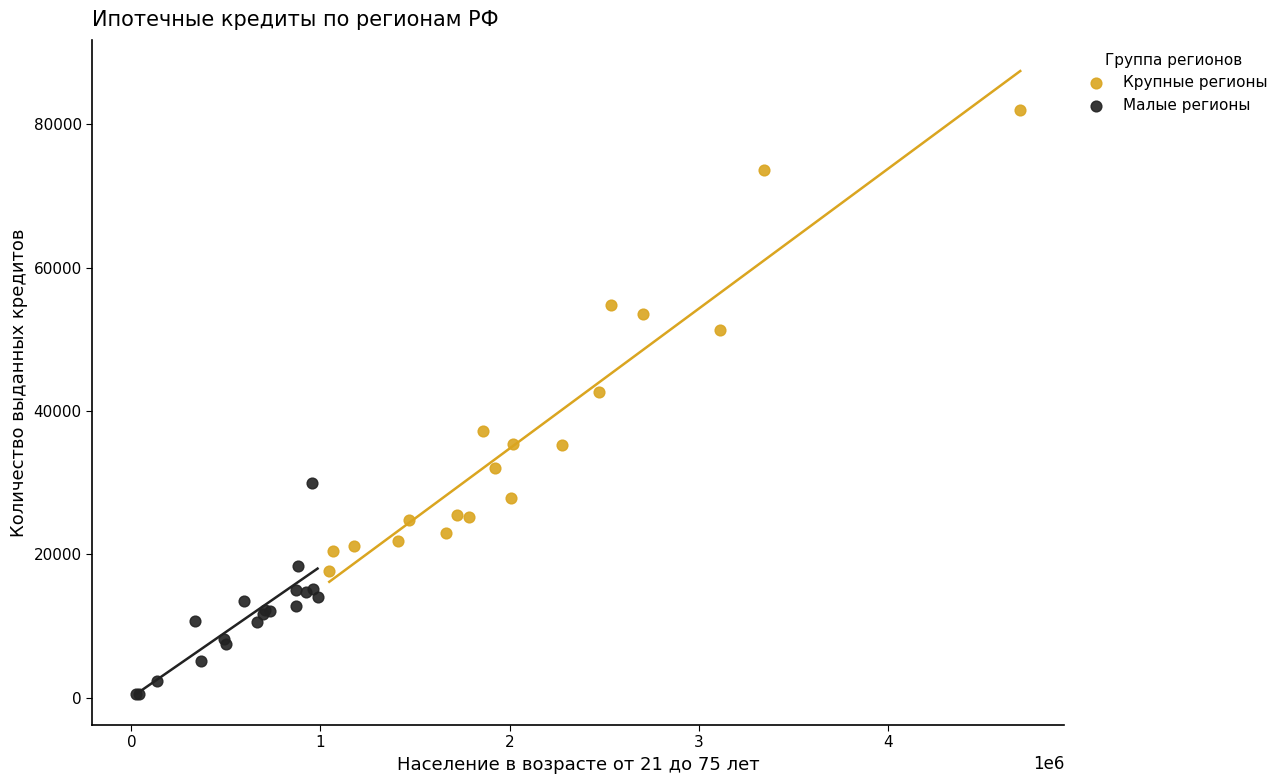

Which series has the widest spread of Y values?

Крупные регионы